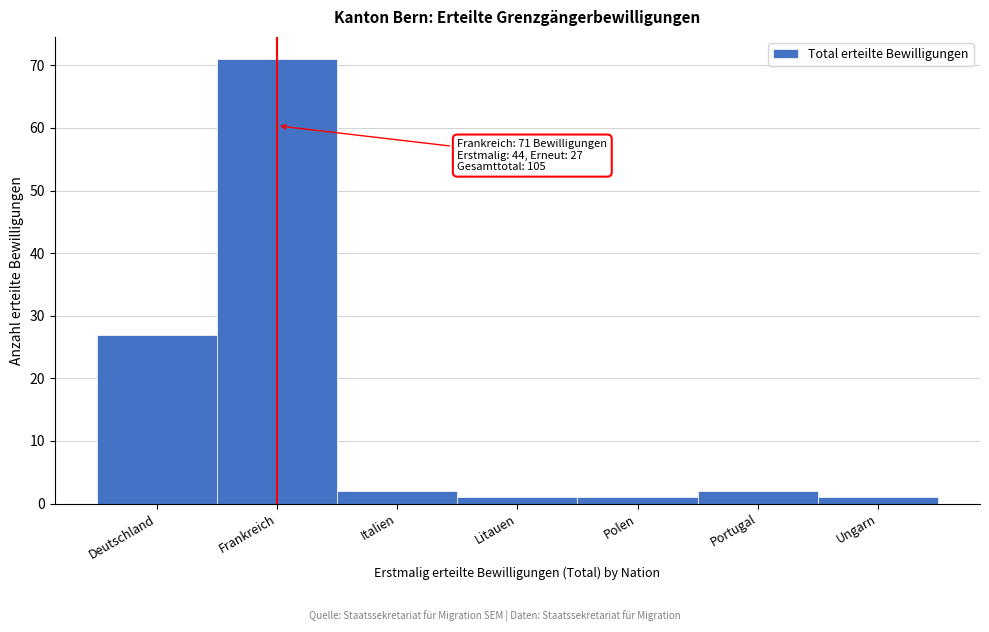

Reading right to left, extract all data points from this chart.

1	2	1	1	2	71	27